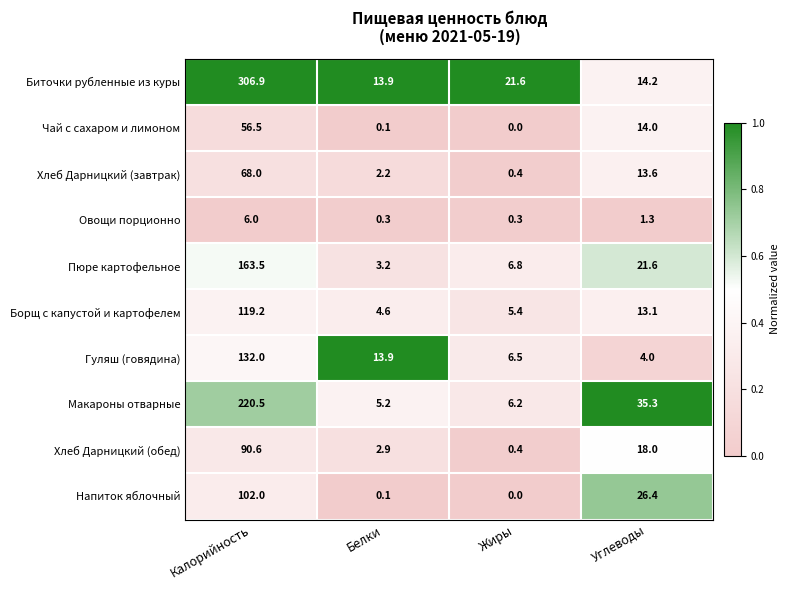

At which category is the sum across all series the highest?

Калорийность